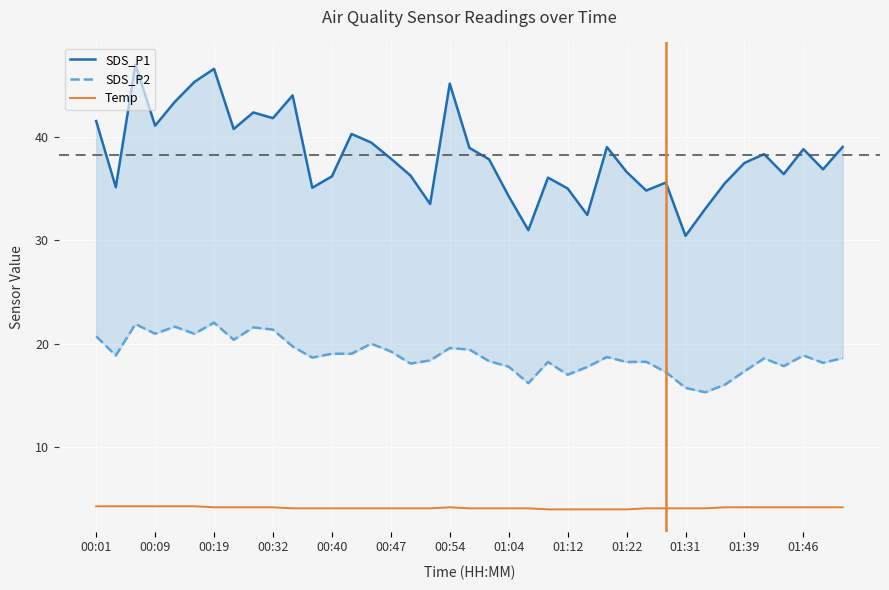

What is the minimum value for Temp?

4.0